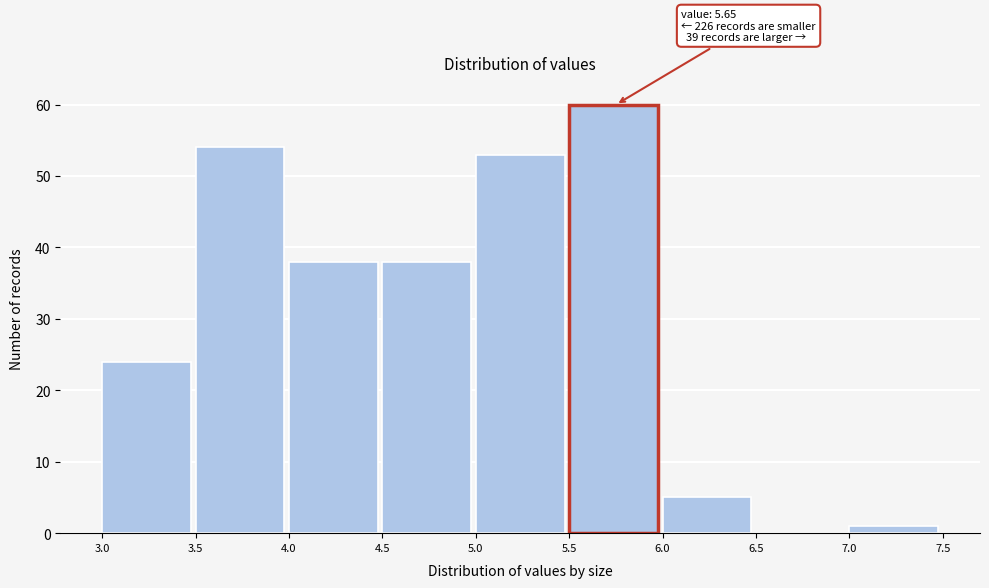

Which range on the x-axis has the tallest bar?

5.5 to 6.0